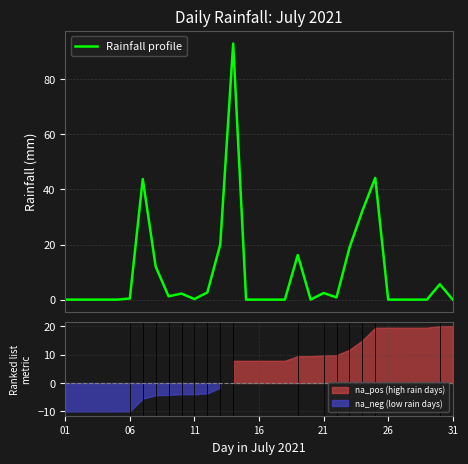

How many points are higher than both their immediate neighbors (excluding endpoints)?

7